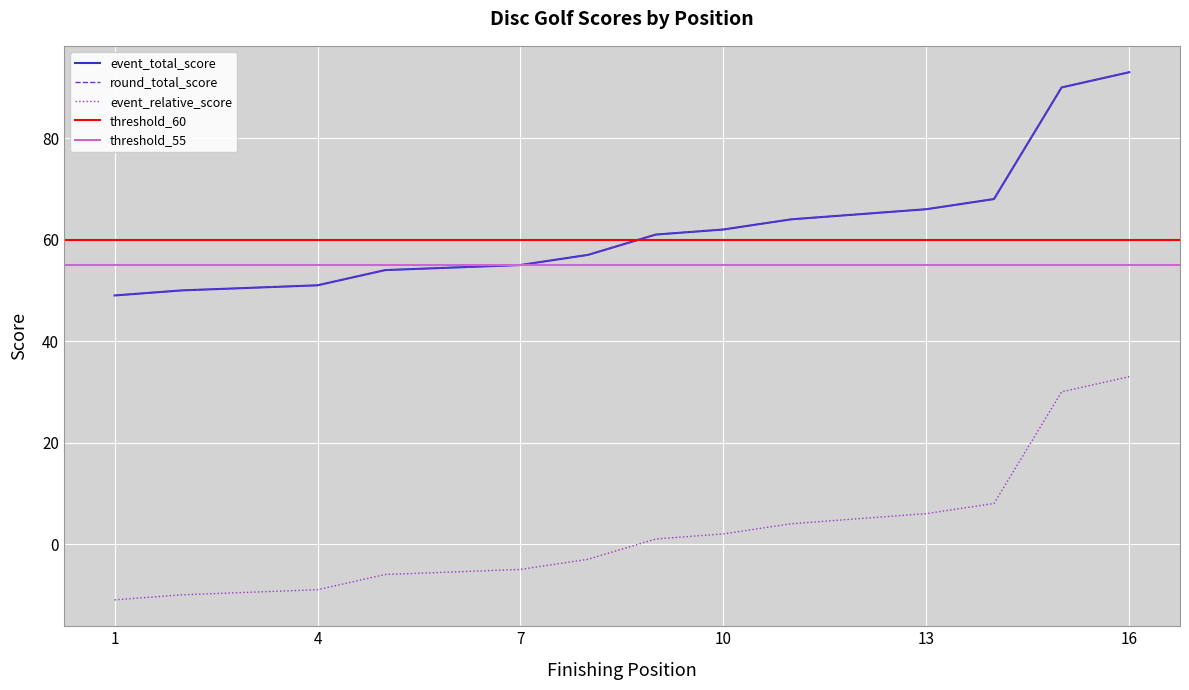

Which series has the largest range (max minus min)?

event_total_score